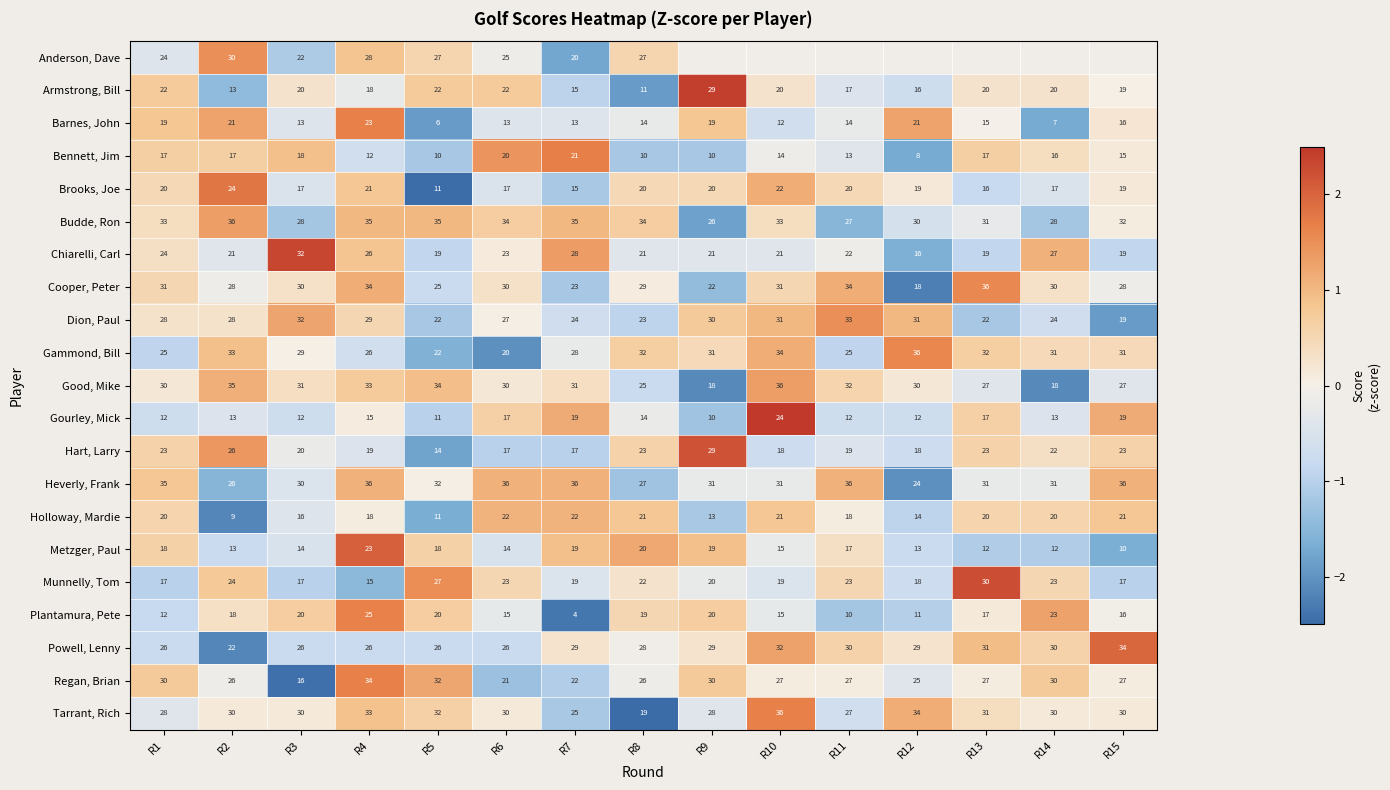

Is the value of Brooks, Joe at R12 greater than the value of Holloway, Mardie at R5?

Yes